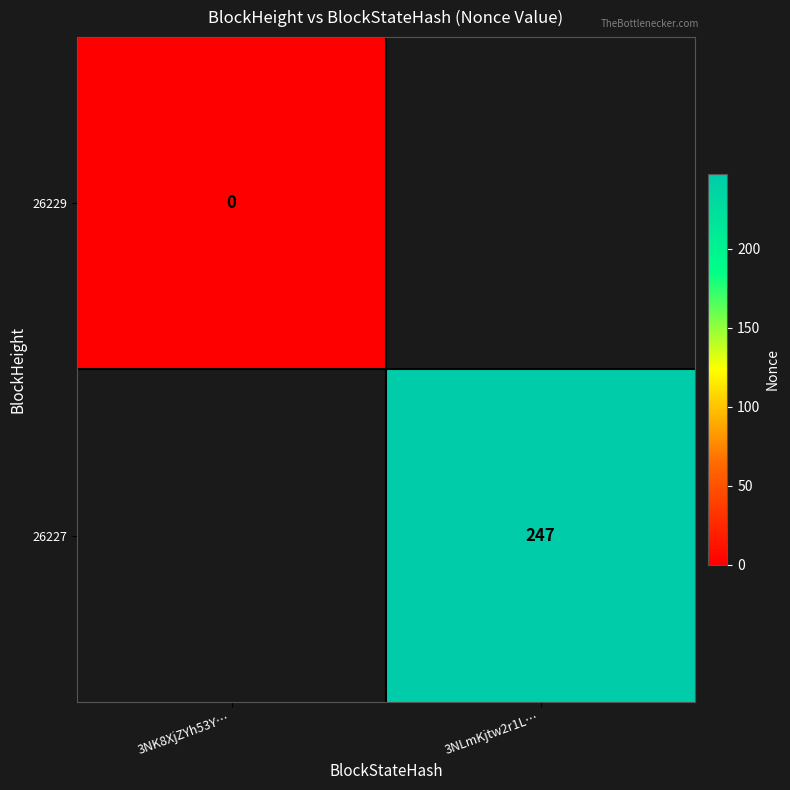

How many data points does each series have?

2